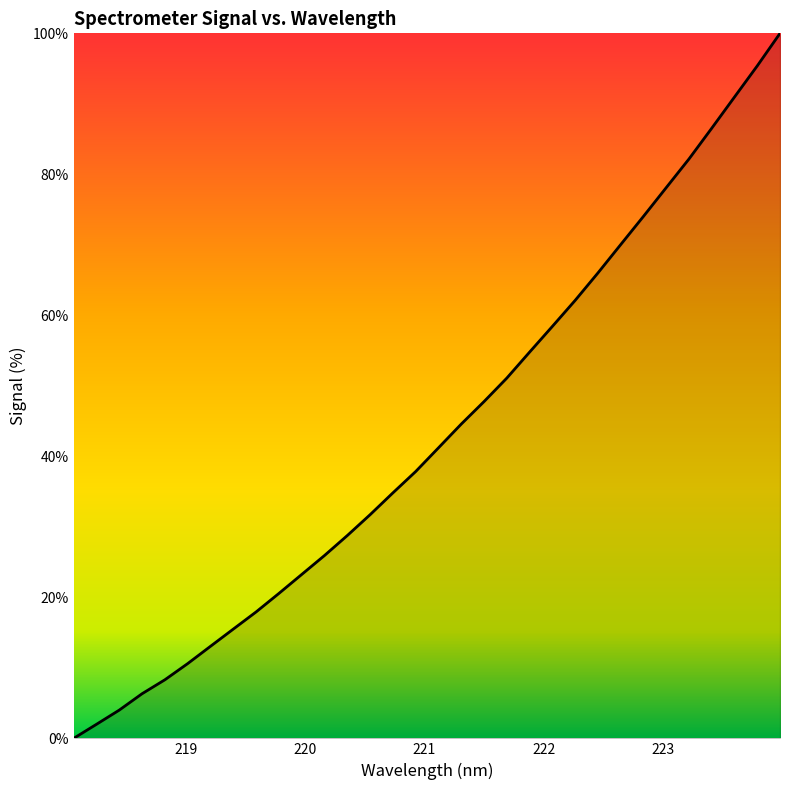

What is the greatest value displayed?

100.0